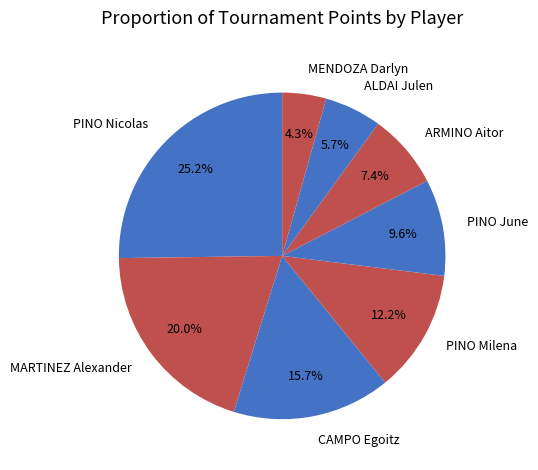

How many slices are in this pie chart?

8